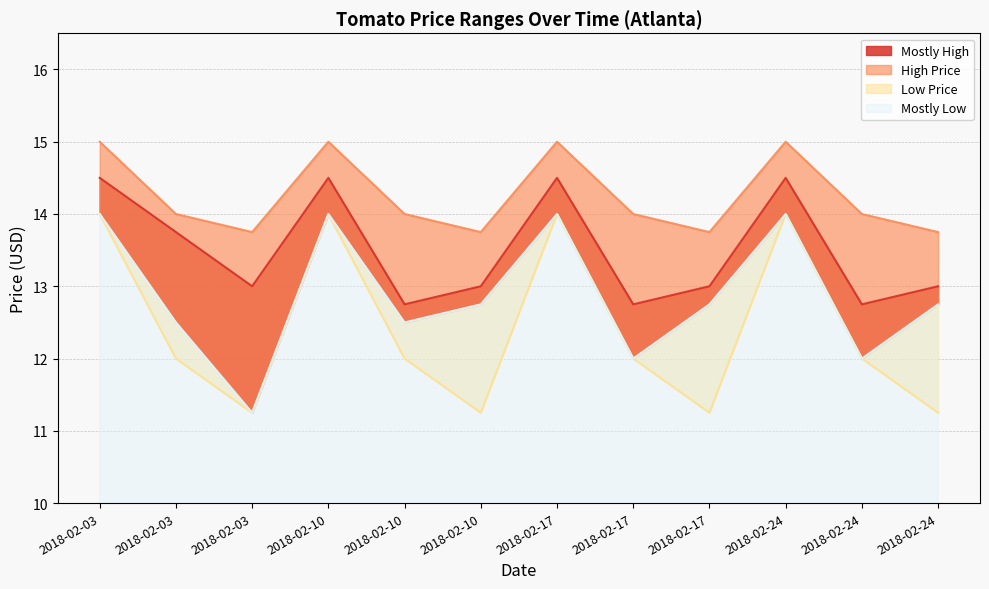

What is the value of the Low Price point at the 9th from the left?

14.0